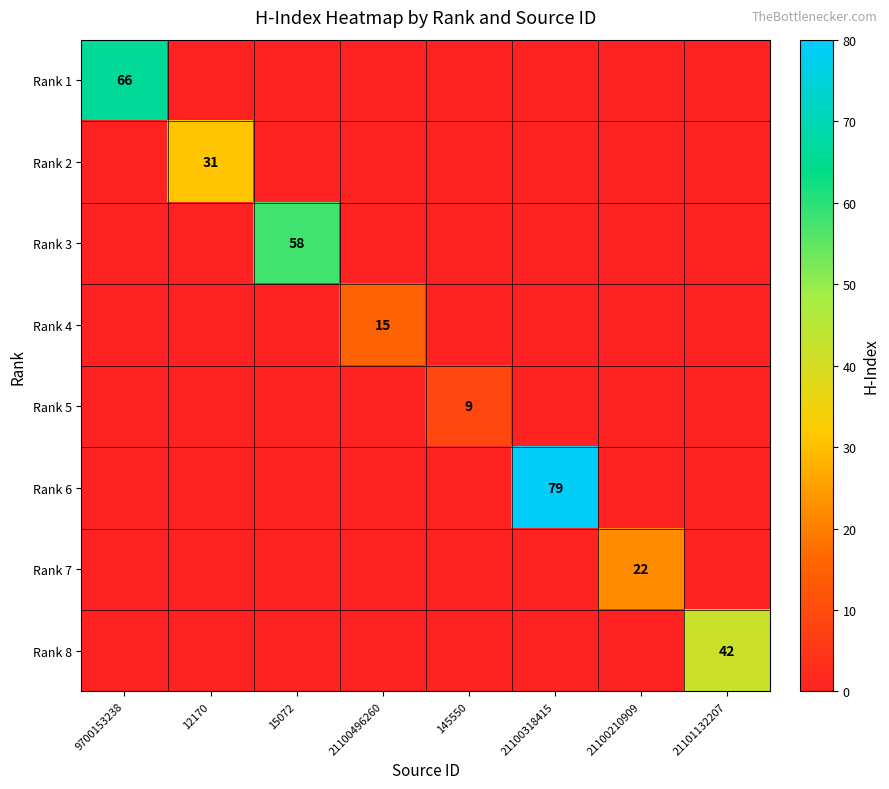

True or false: Rank 3 has a value of 0 at 21100318415.

True